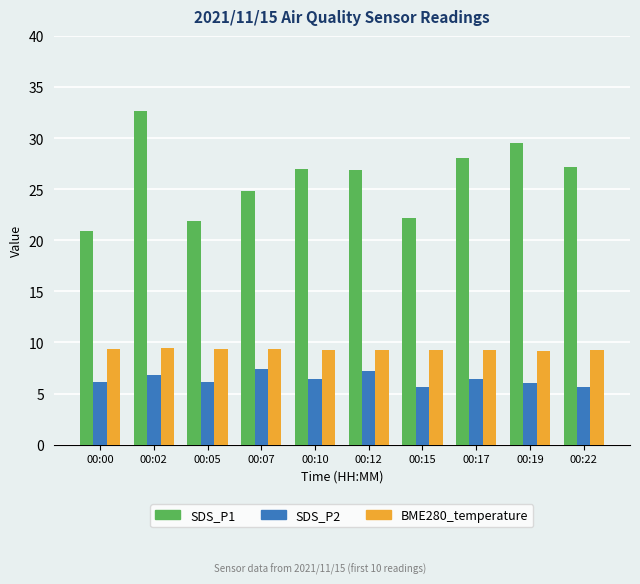

Where does the SDS_P2 series first go above 6?

00:00